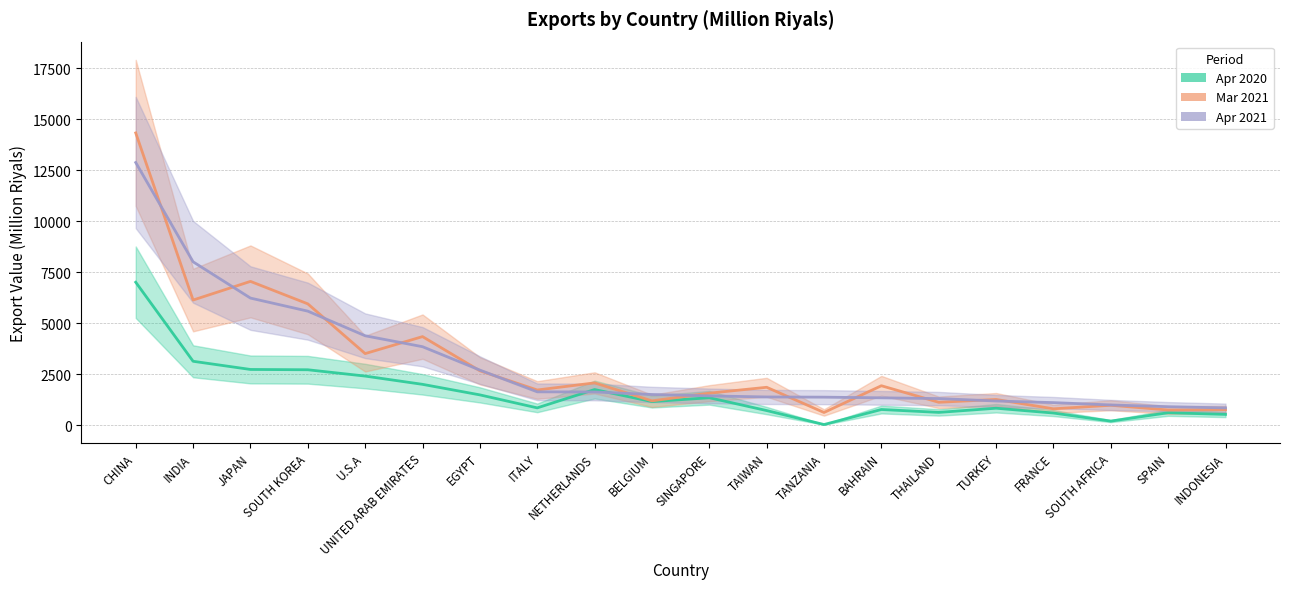

True or false: Apr 2020 and Mar 2021 cross at least once.

False